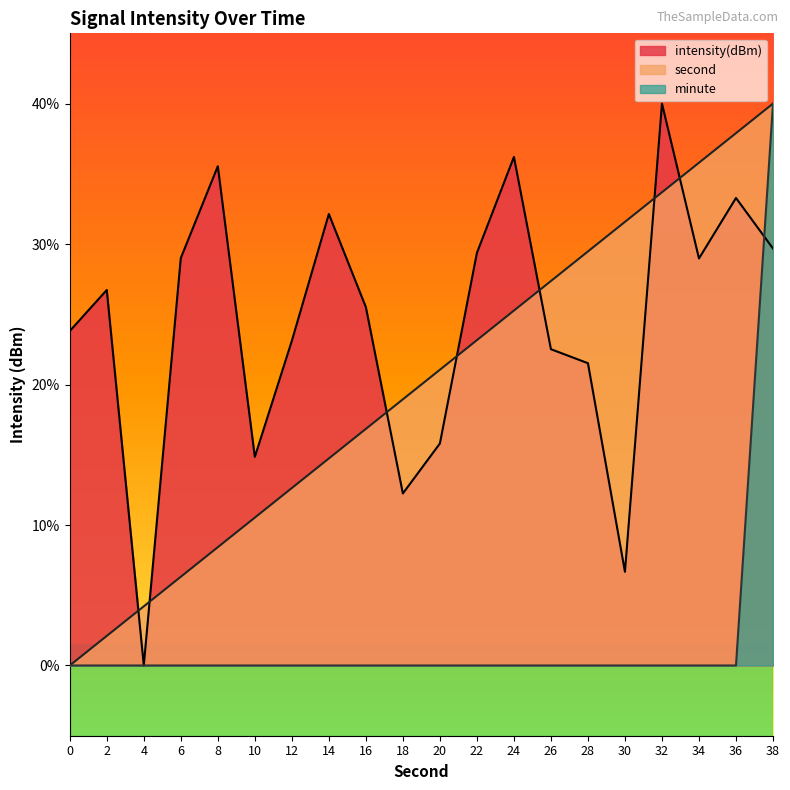

Is the value of intensity(dBm) at 0 greater than the value of second at 34?

No